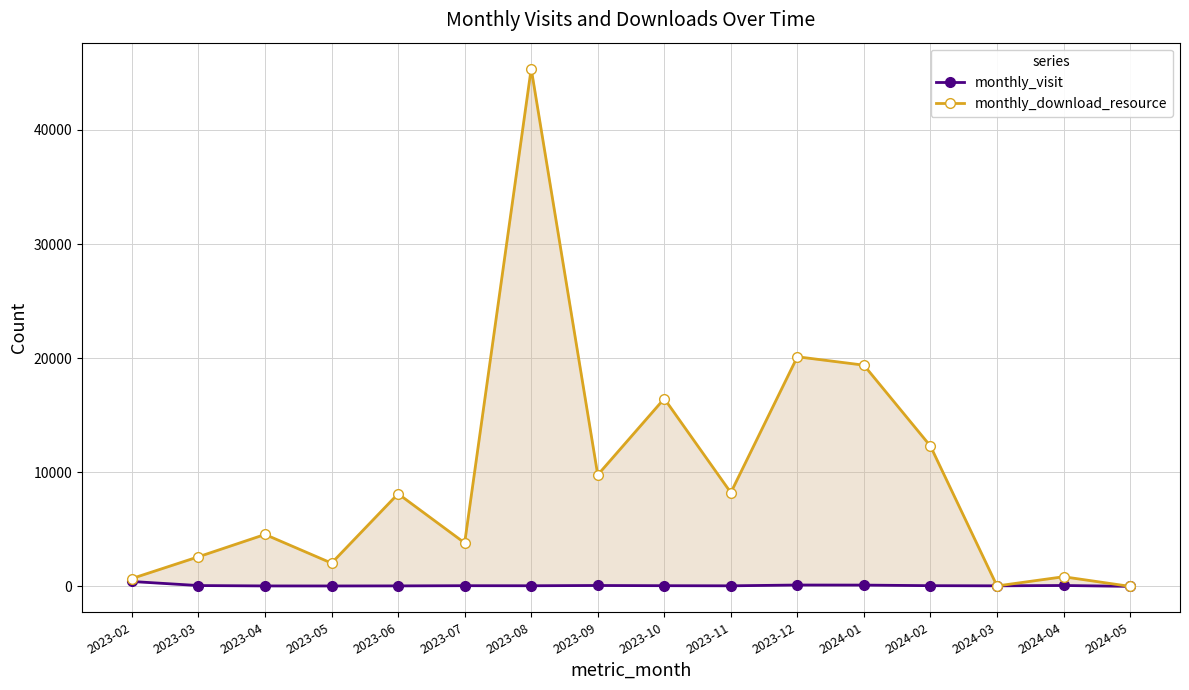

List the series in order of their overall mean, lowest first.

monthly_visit, monthly_download_resource